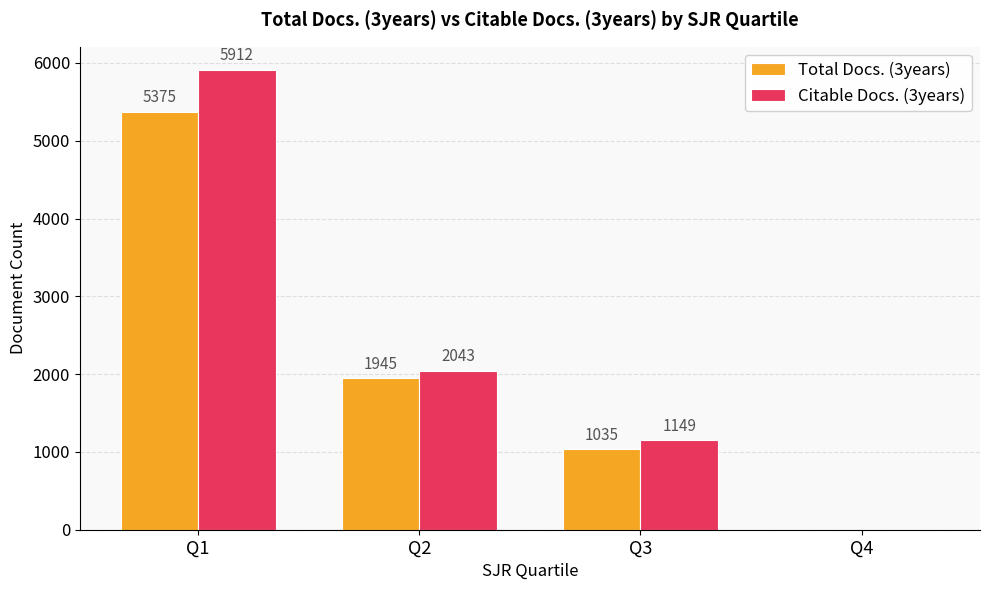

Between Q3 and Q4, which series saw the biggest shift?

Citable Docs. (3years)